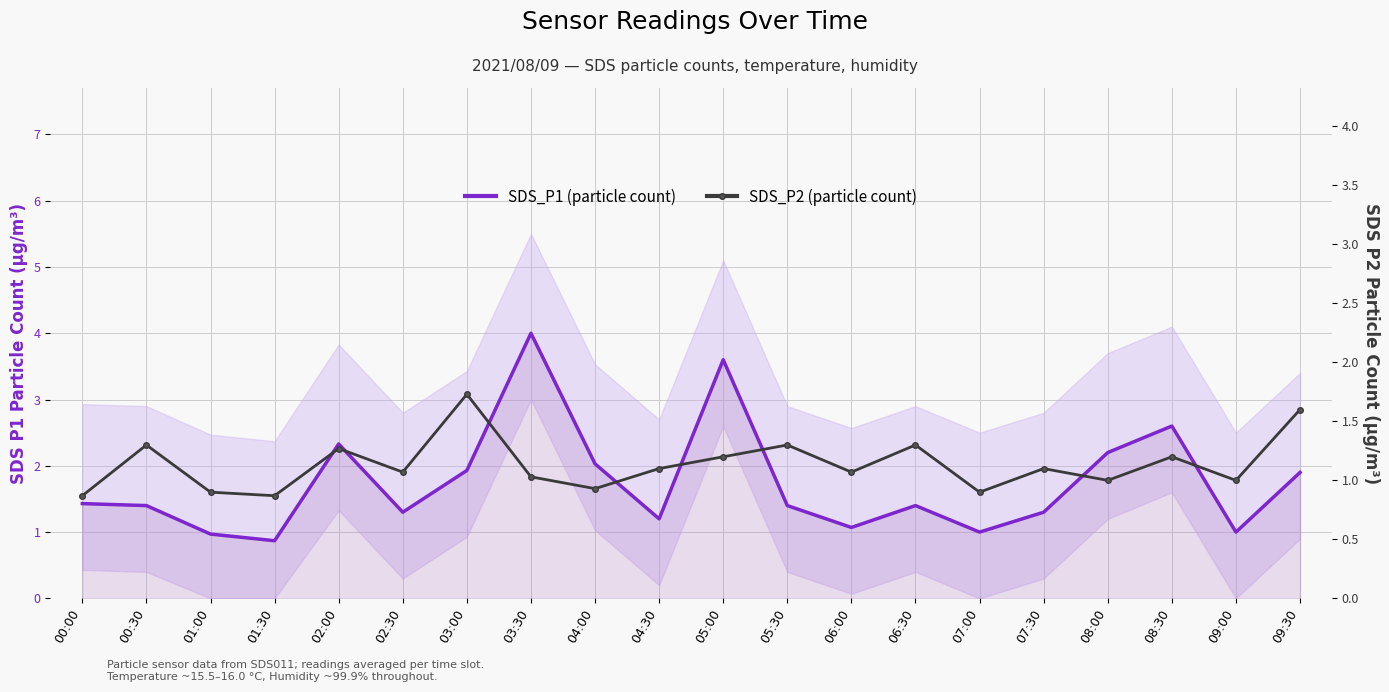

At which label is SDS_P2 (particle count) closest to 1?

08:00